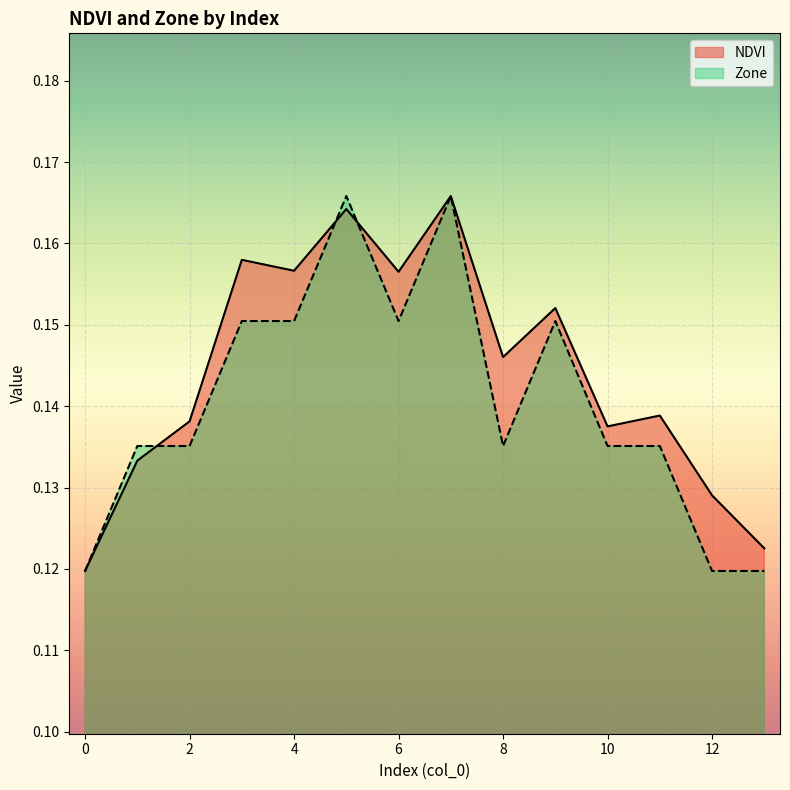

At which category is the sum across all series the highest?

7